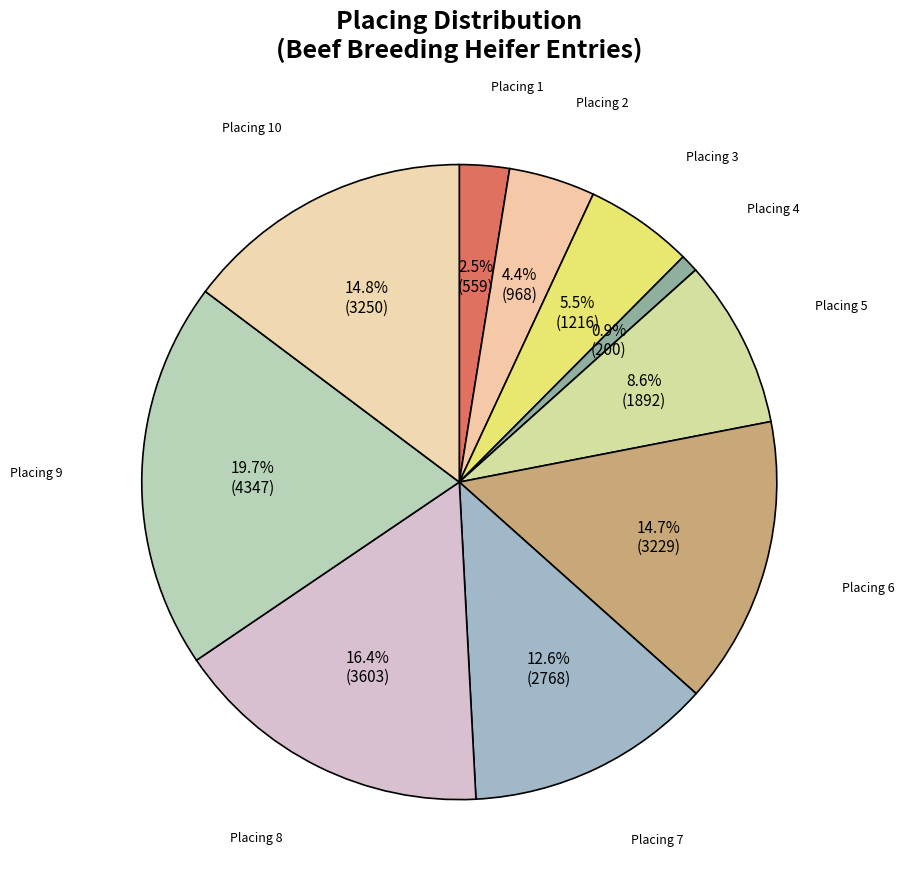

Count the number of slices in the pie.

10